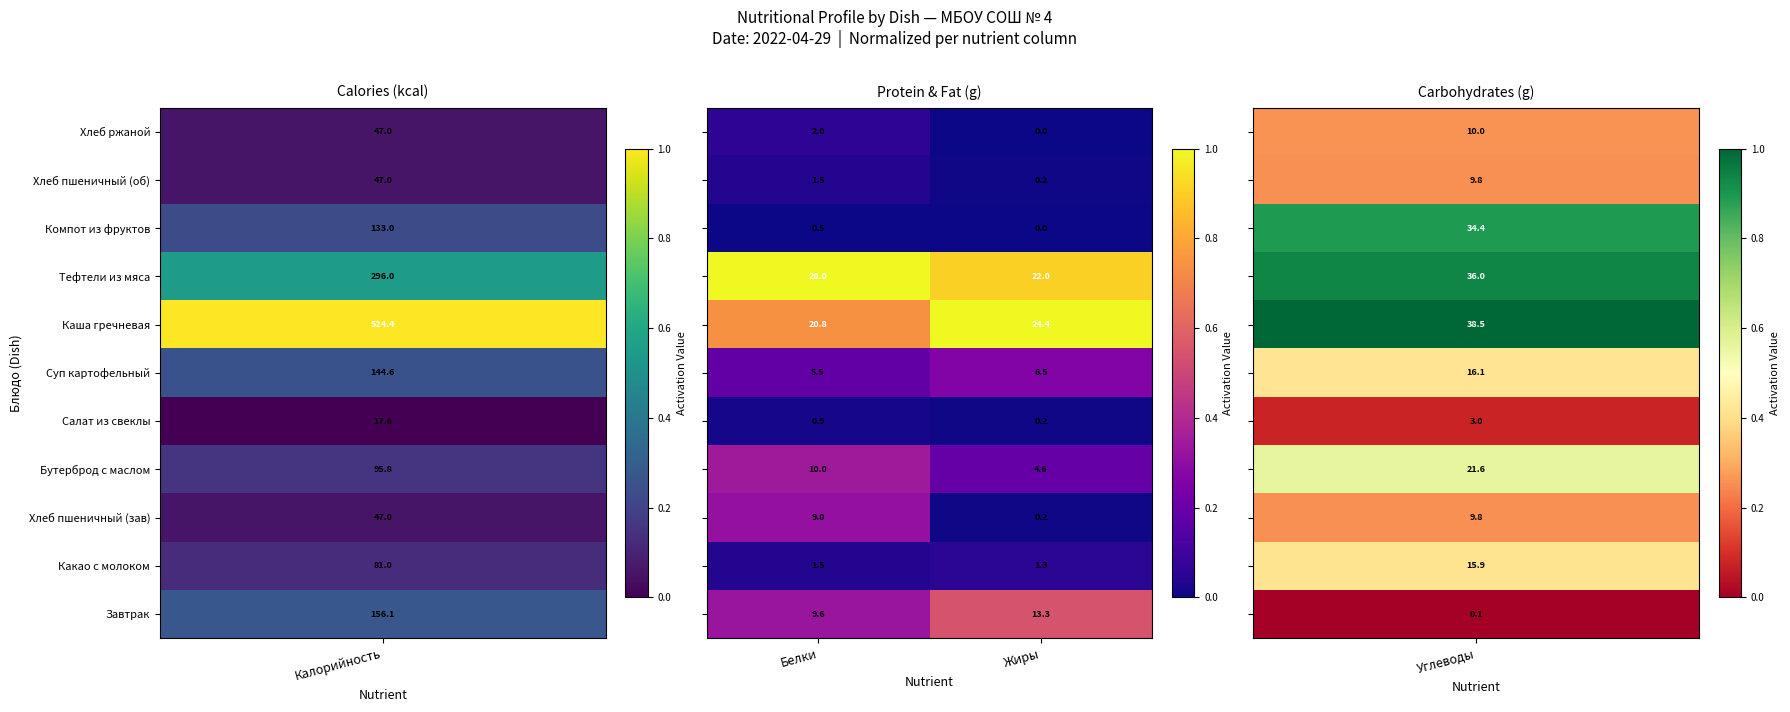

What is the greatest value displayed?

28.0